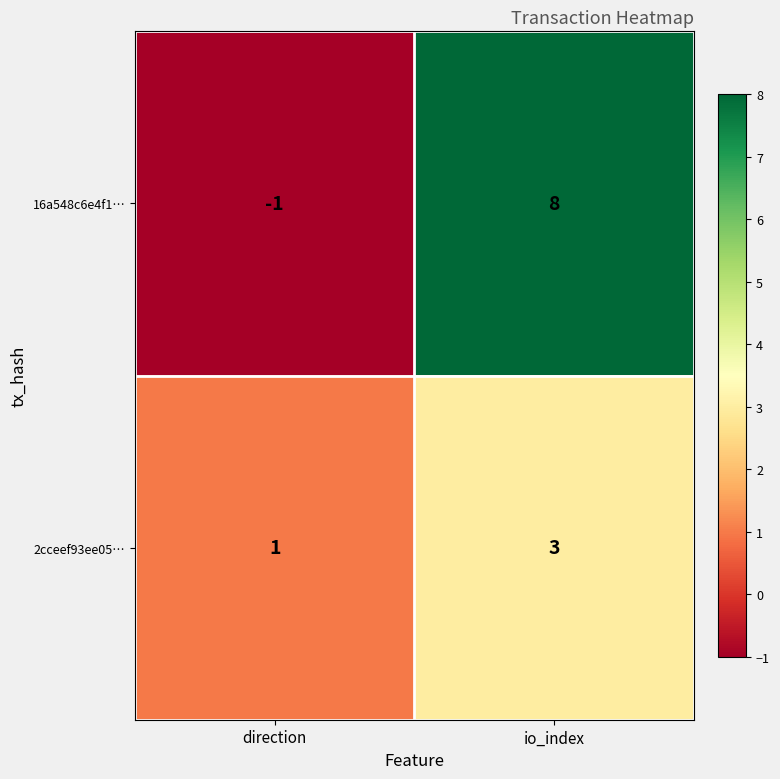

What is the average value of the 16a548c6e4f1… series?

4